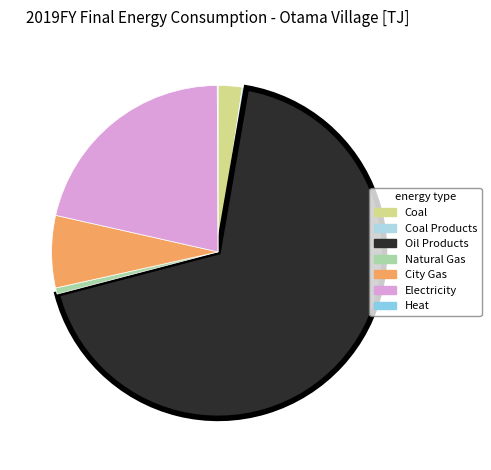

Is there a majority slice in this chart?

Yes